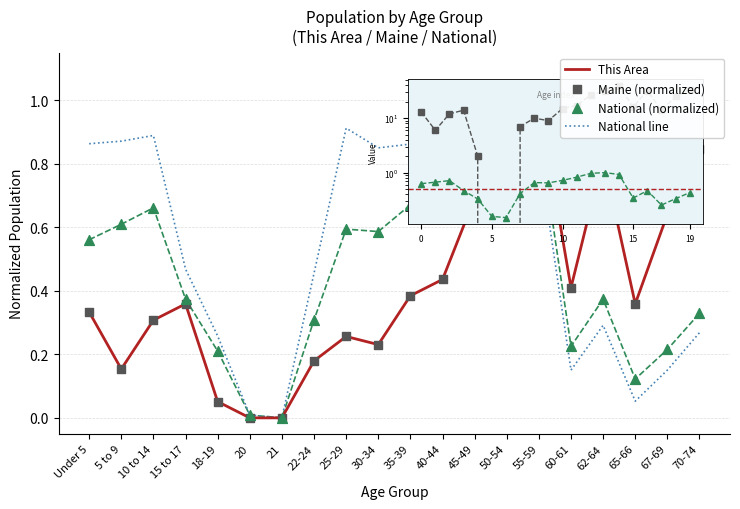

Which series has the widest spread of Y values?

This Area